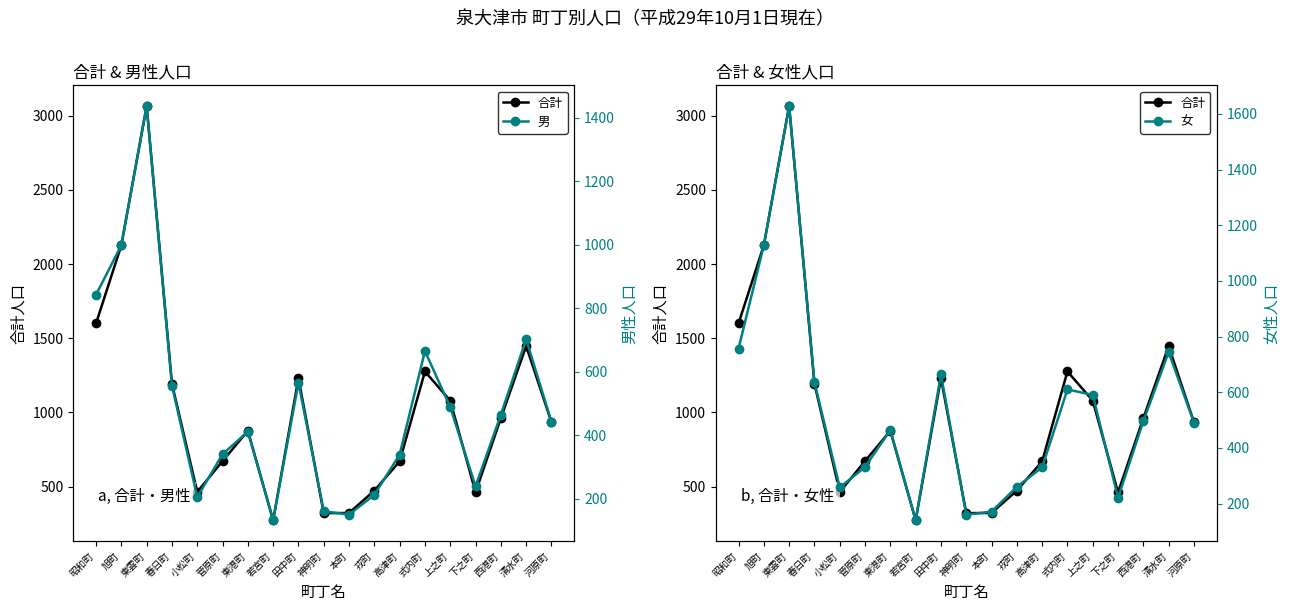

True or false: 男 and 合計 cross at least once.

False